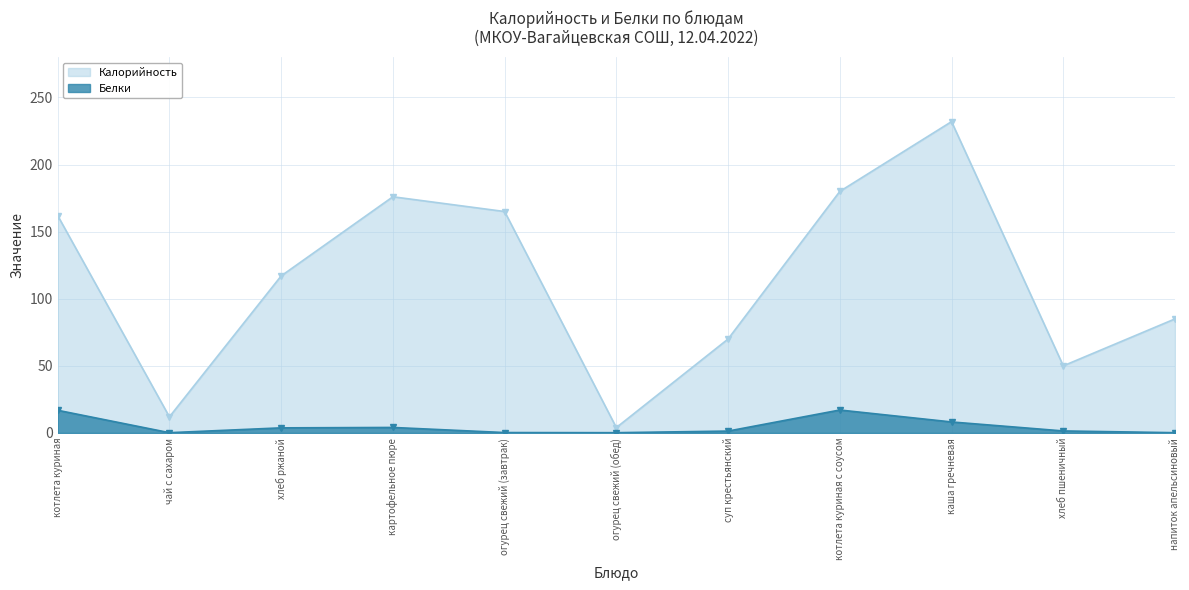

Read the Белки value at котлета куриная.

16.9